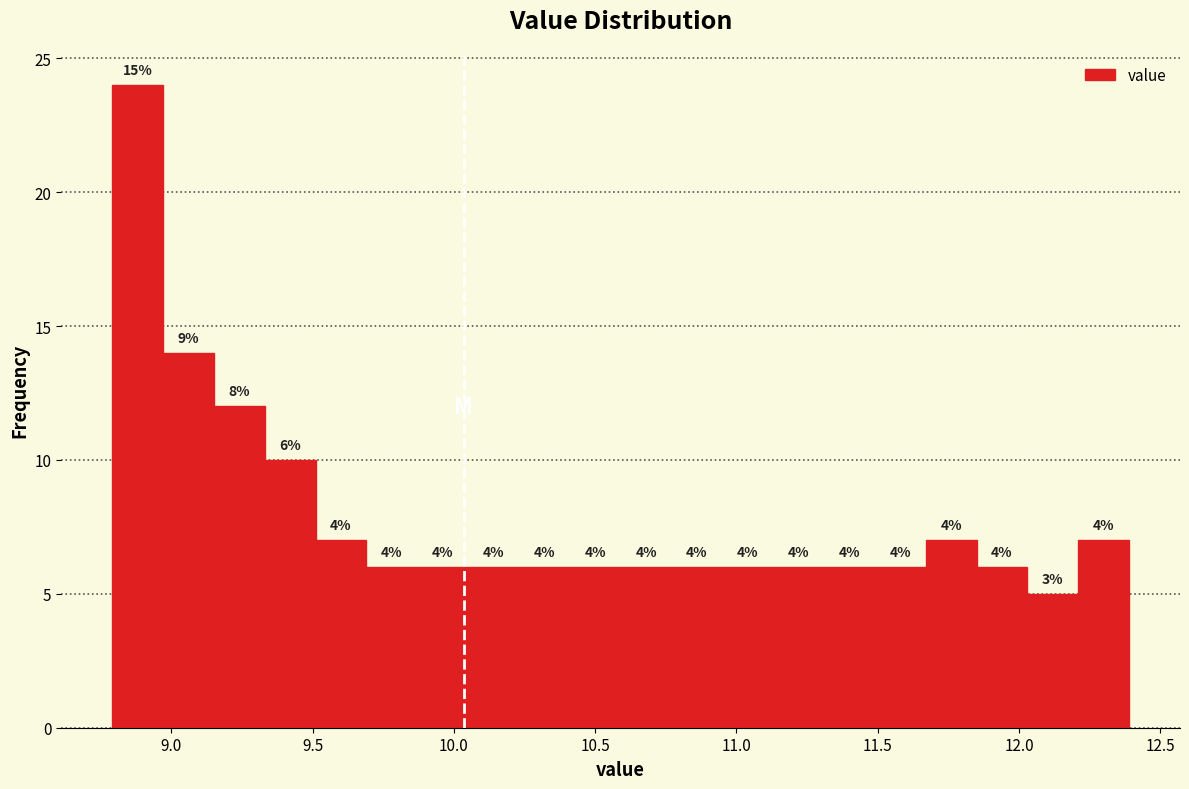

Around what value on the x-axis is the tallest bar? Give the approximate position of its centre, as read against the axis.

8.90